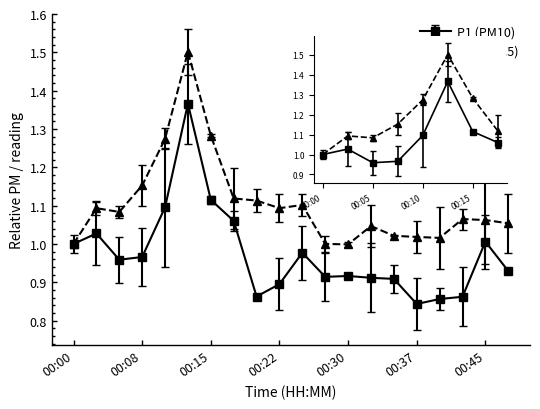

At how many categories does at least one series exceed 0?

20